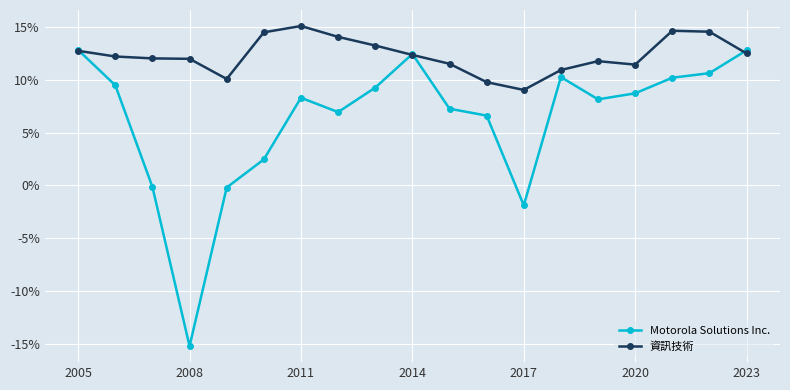

True or false: 資訊技術 and Motorola Solutions Inc. intersect in this chart.

True